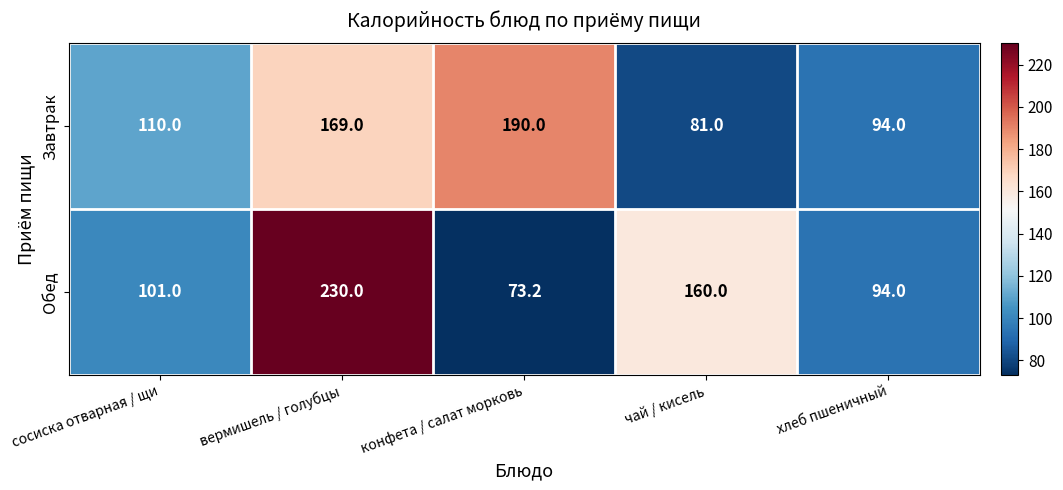

Which series changed the most between конфета / салат морковь and хлеб пшеничный?

Завтрак